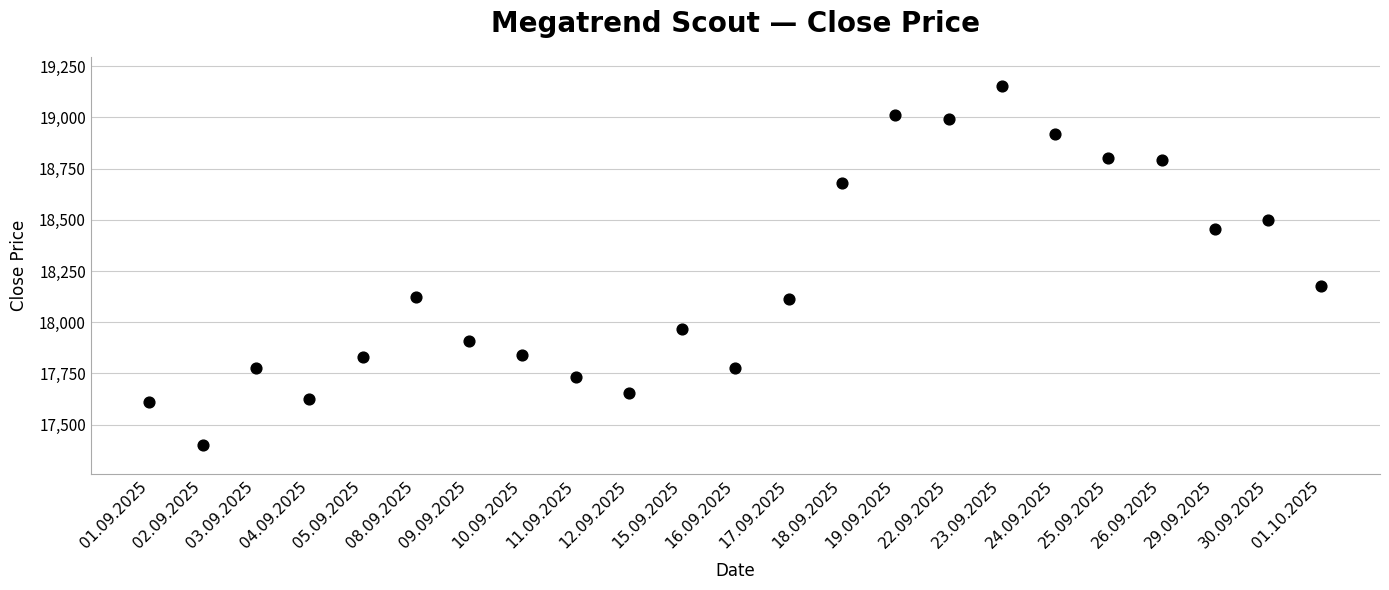

What is the range of Y values (max minus min)?

1755